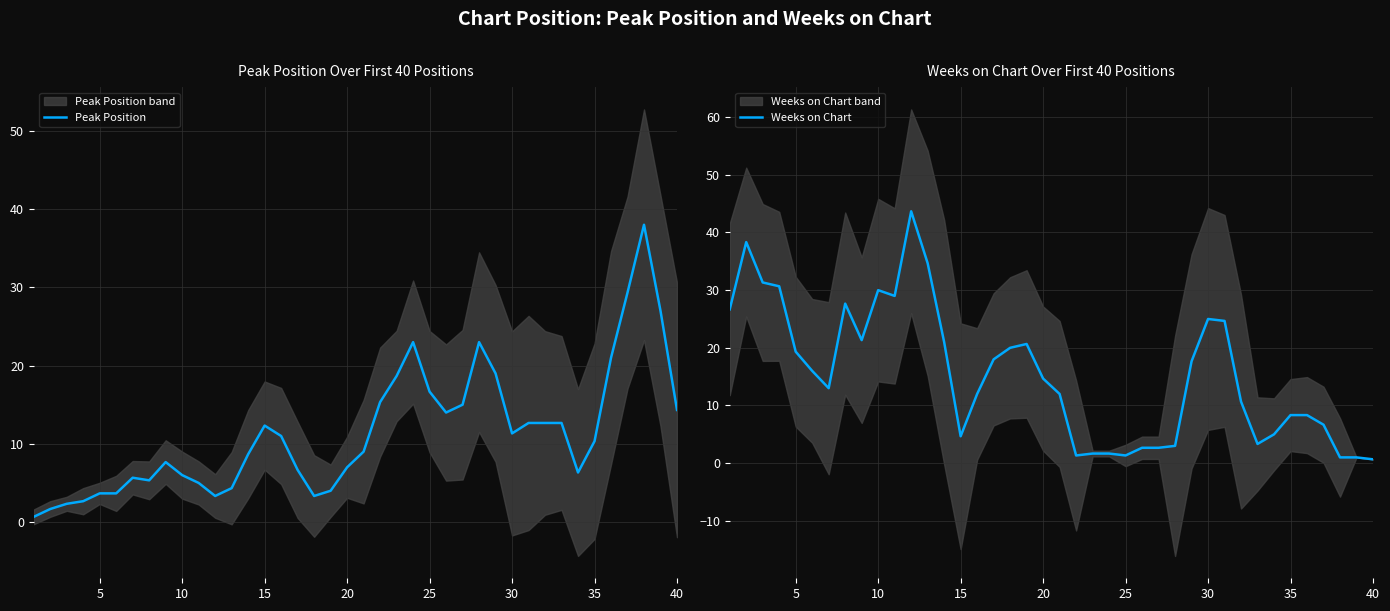

At which label does Peak Position first exceed 10?

15